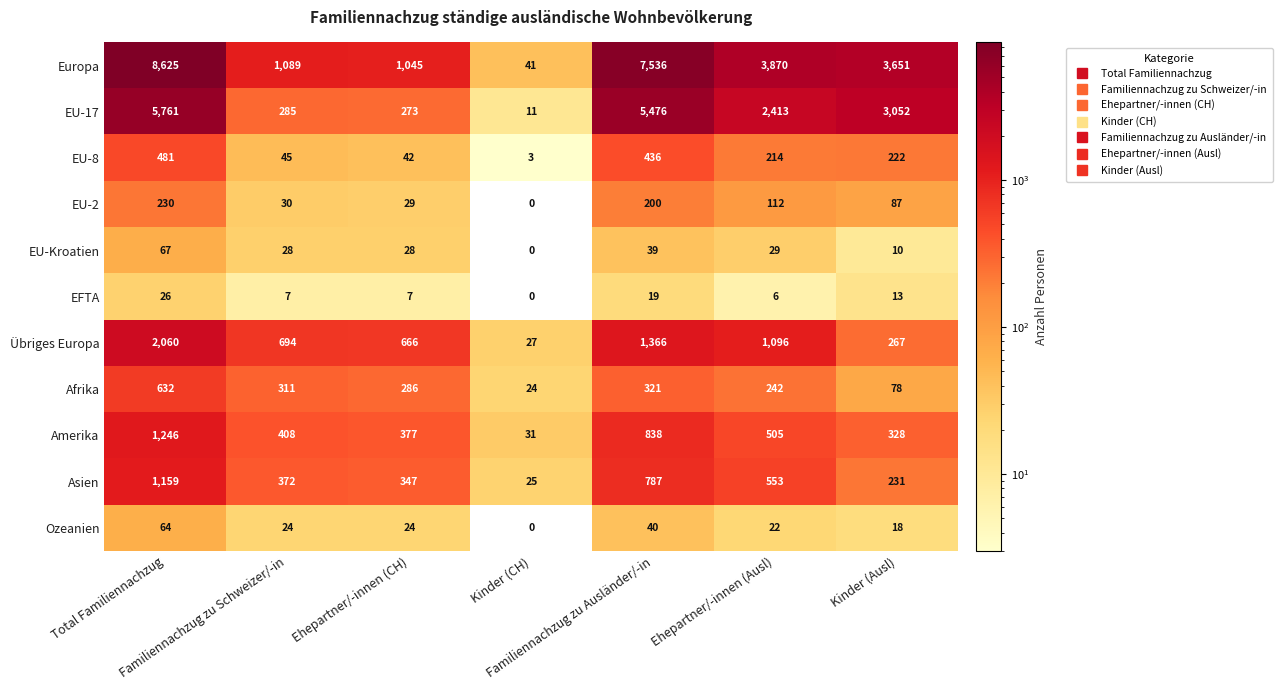

What is the sum of all EU-2 values?

688